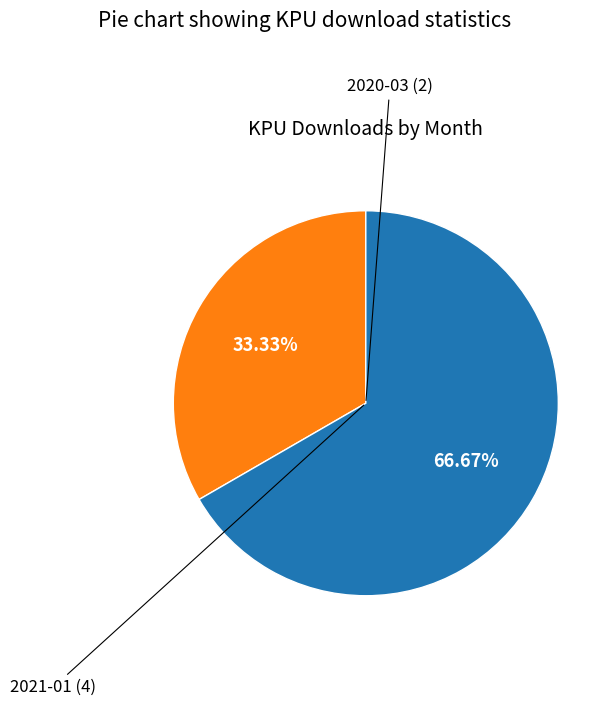

Is there any slice that represents more than half of the pie?

Yes